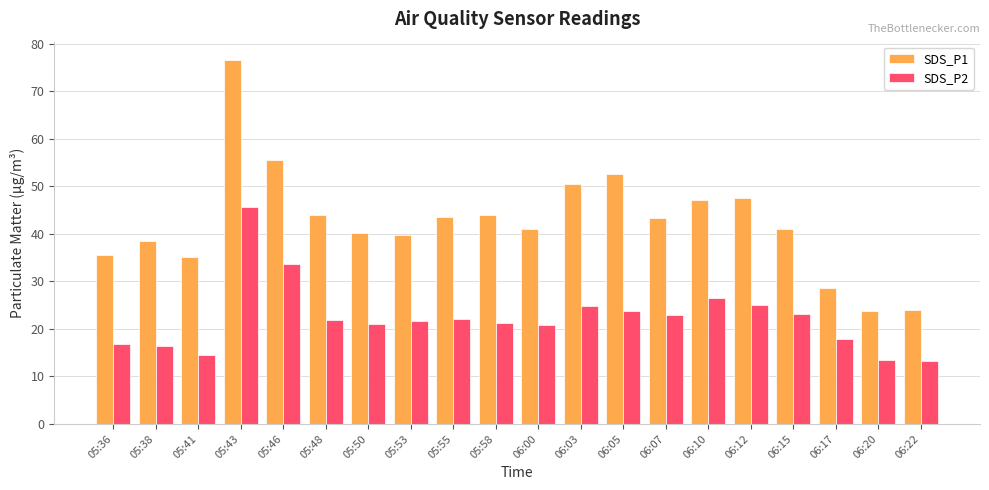

How many values in the SDS_P1 series are below 43?

10